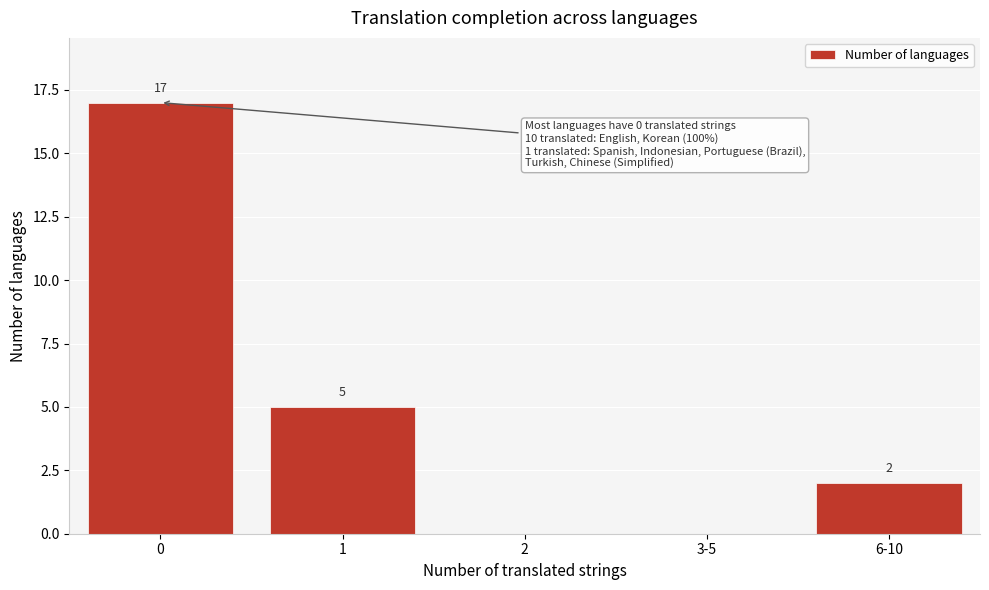

Reading right to left, list all the values displayed in this chart.

6-10=2	3-5=0	2=0	1=5	0=17